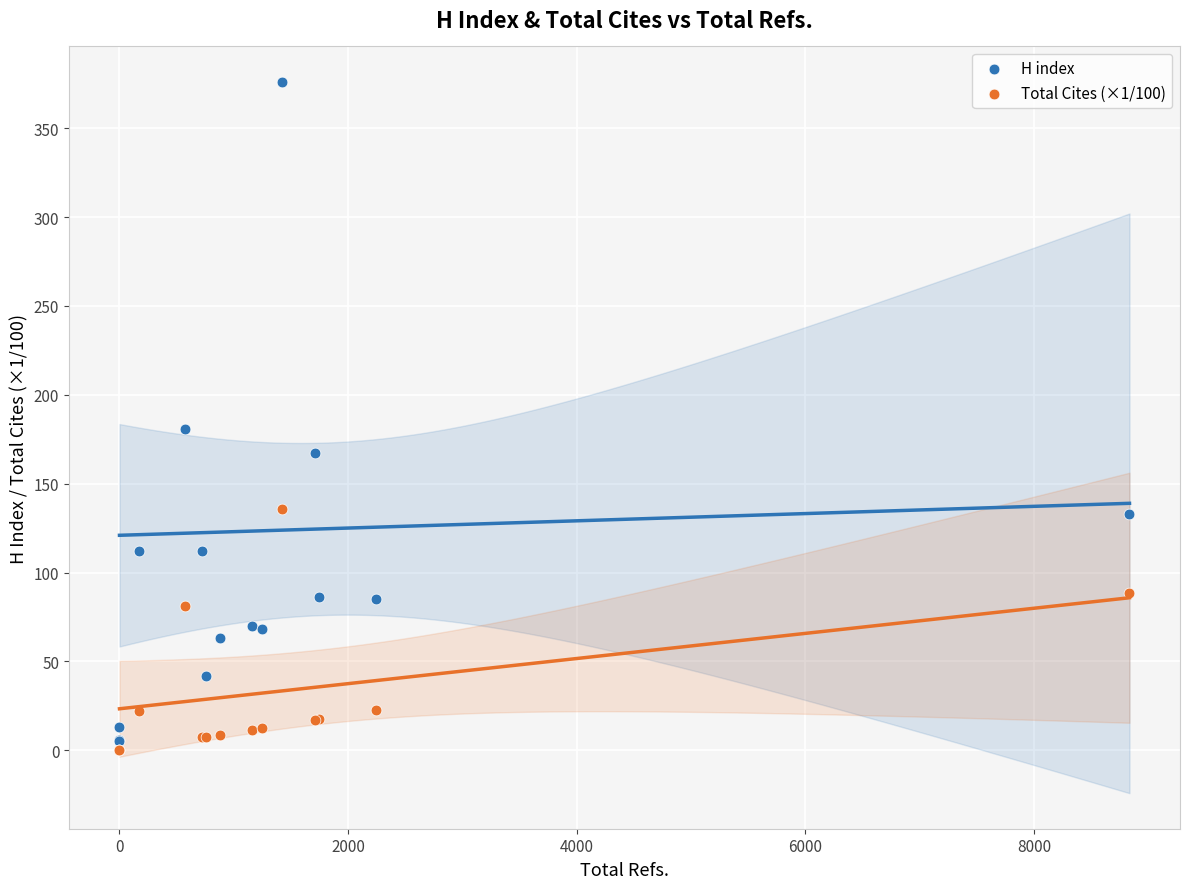

Which series has the largest Y range (max minus min)?

H index